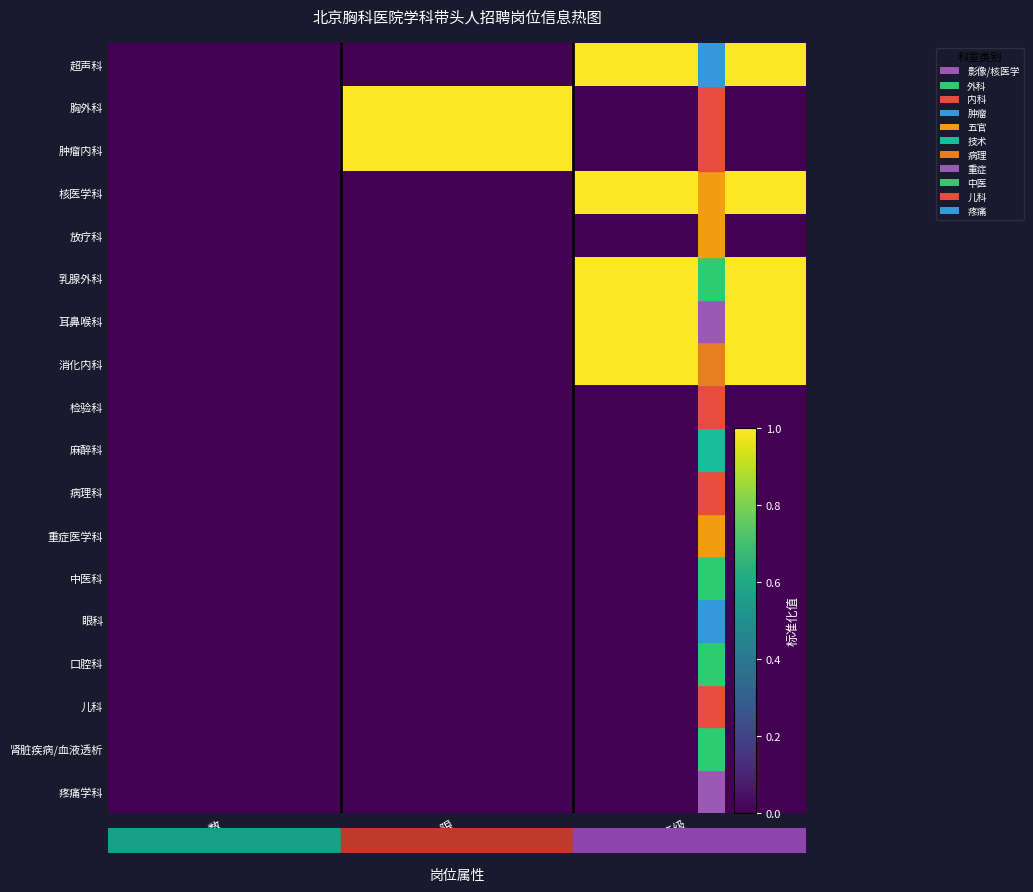

How many data points does each series have?

3